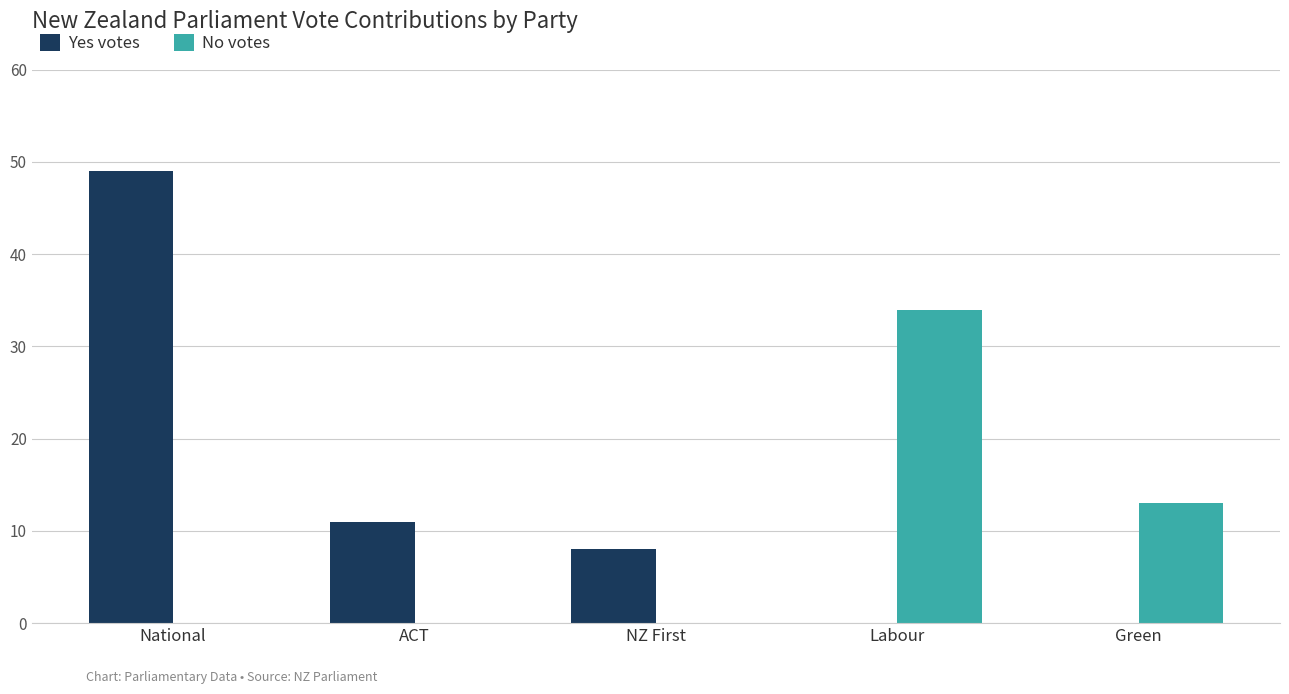

True or false: Yes votes has a value of 49 at National.

True